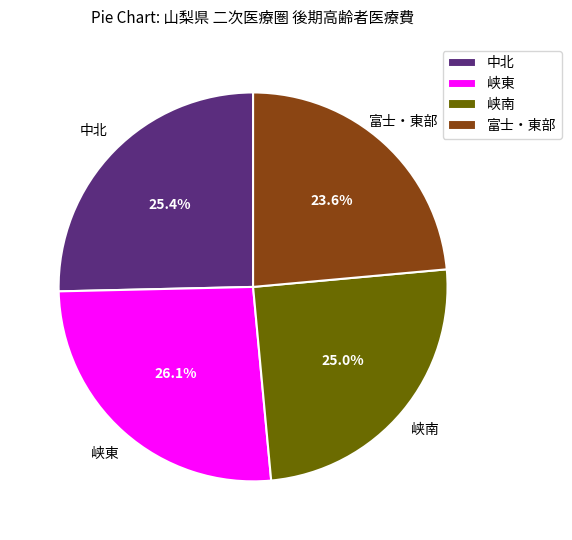

Is 峡南 the majority of the pie?

No